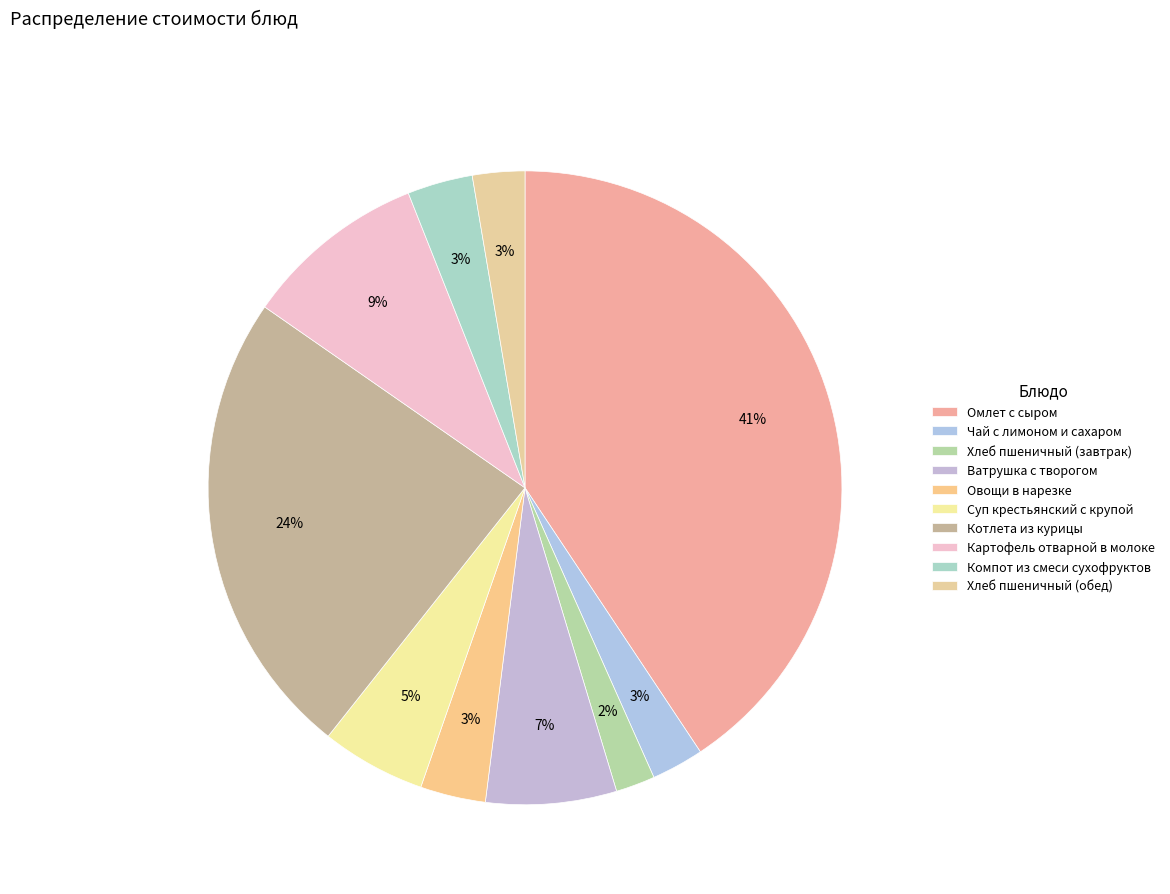

How much of the chart is everything except Чай с лимоном и сахаром?

97.3%